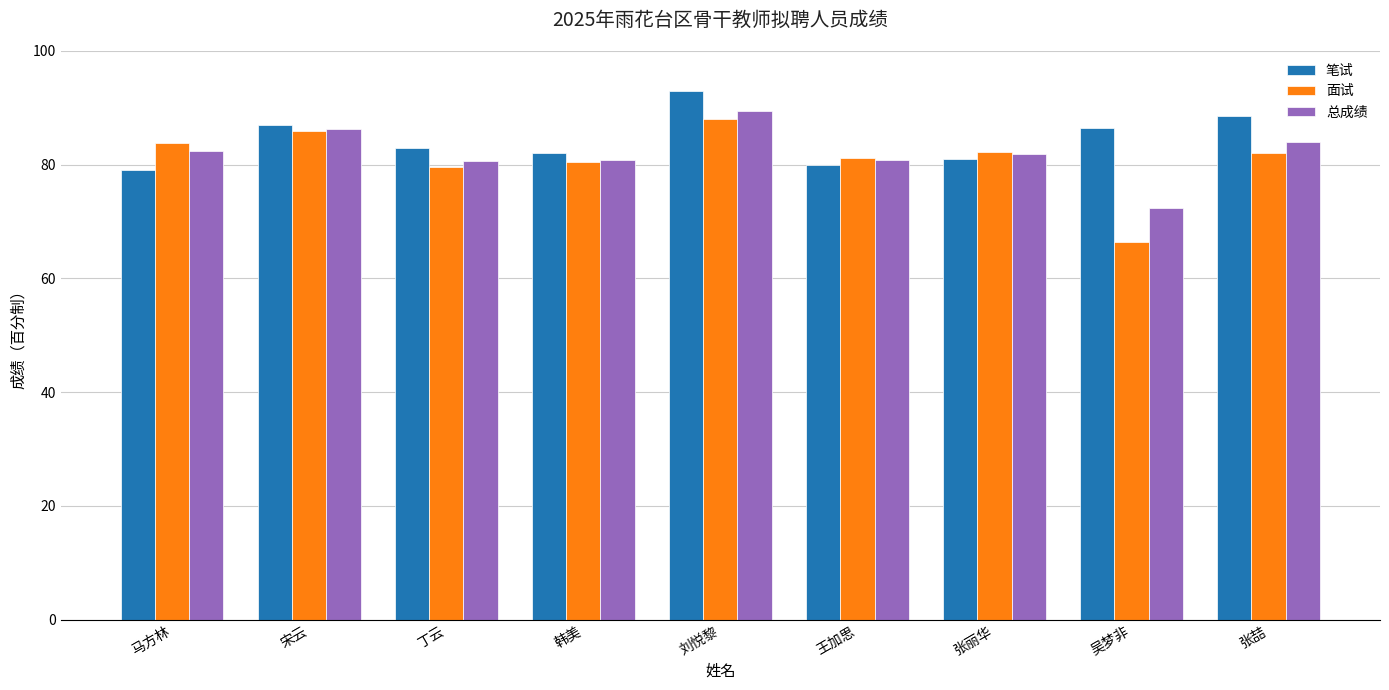

True or false: 面试 has a value of 121.4 at 张丽华.

False